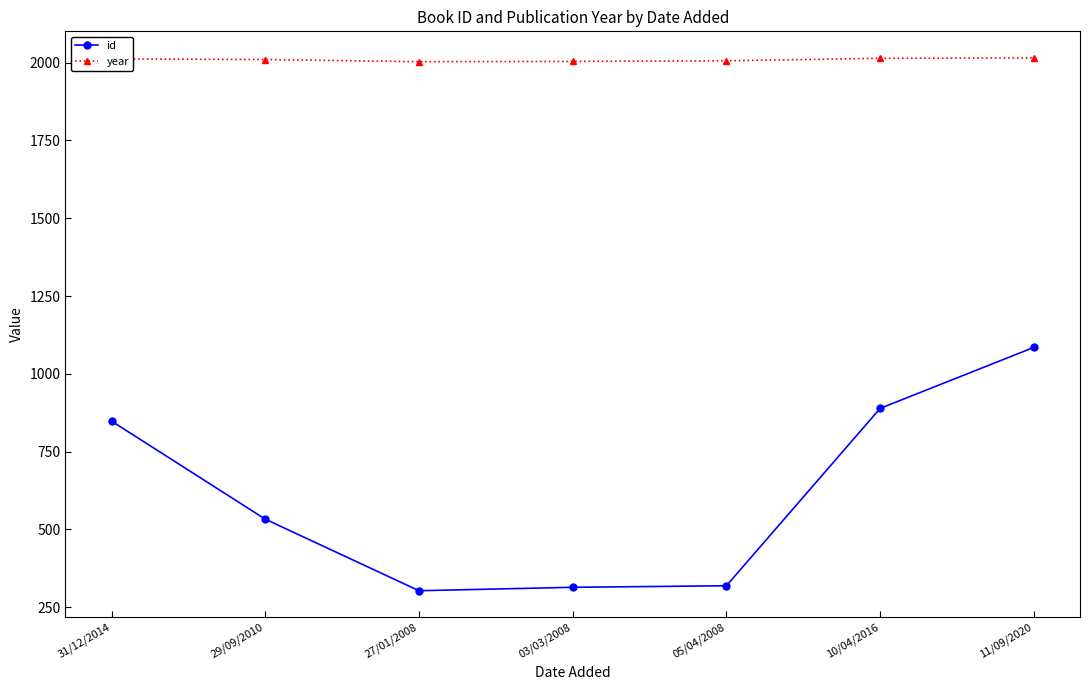

True or false: id has a value of 94 at 03/03/2008.

False